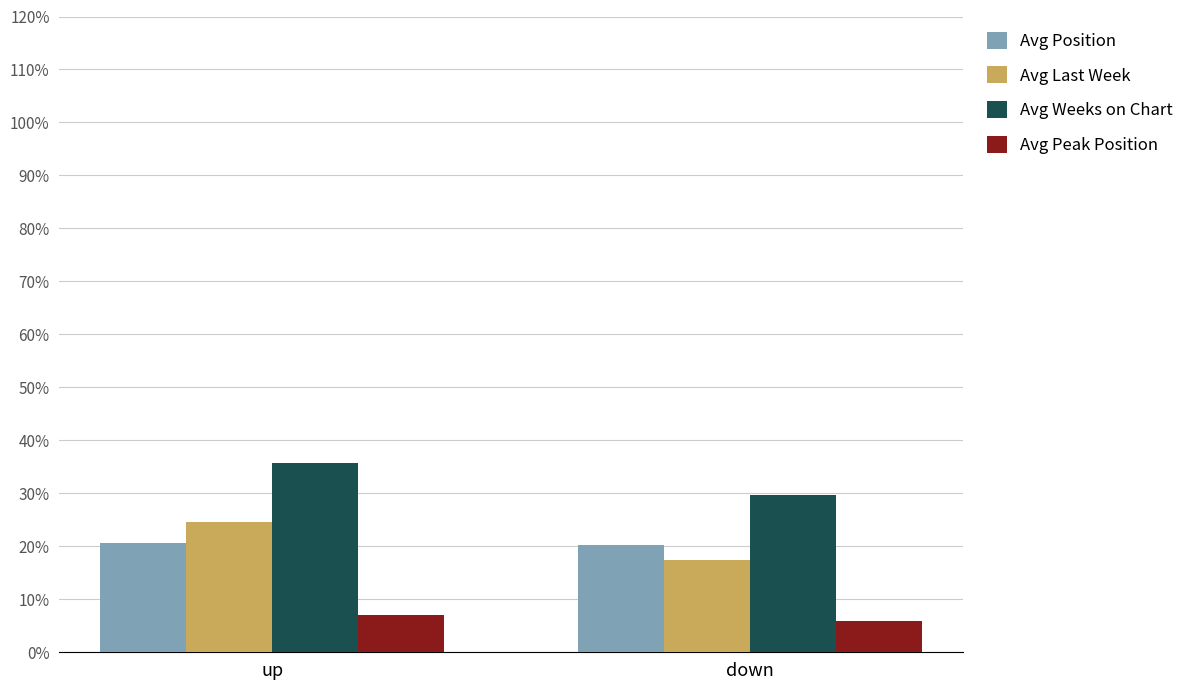

At which category is the sum across all series the highest?

up